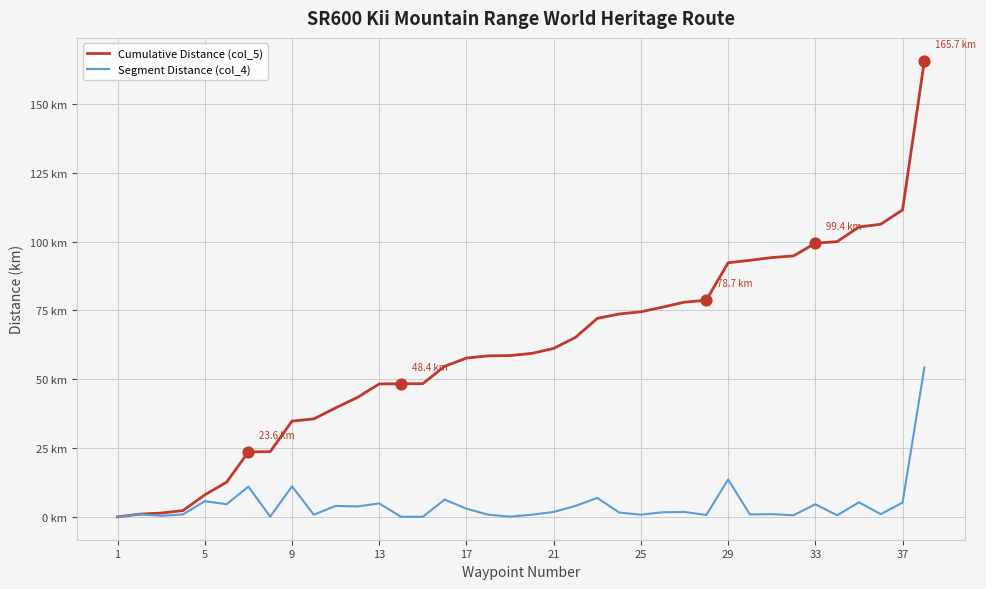

At how many categories does at least one series exceed 88?

10